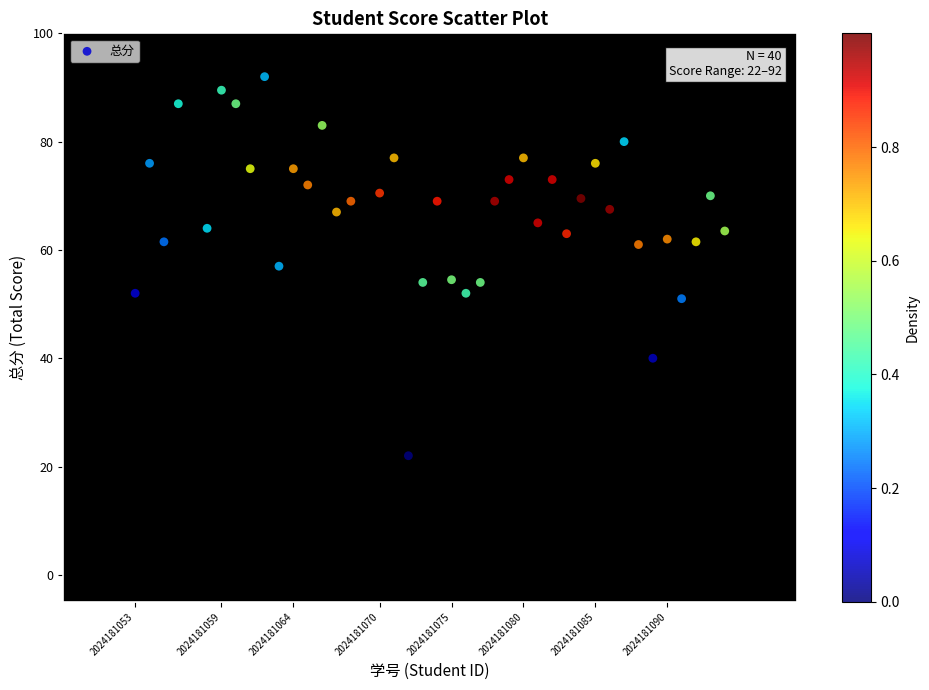

What is the range of Y values (max minus min)?

70.0